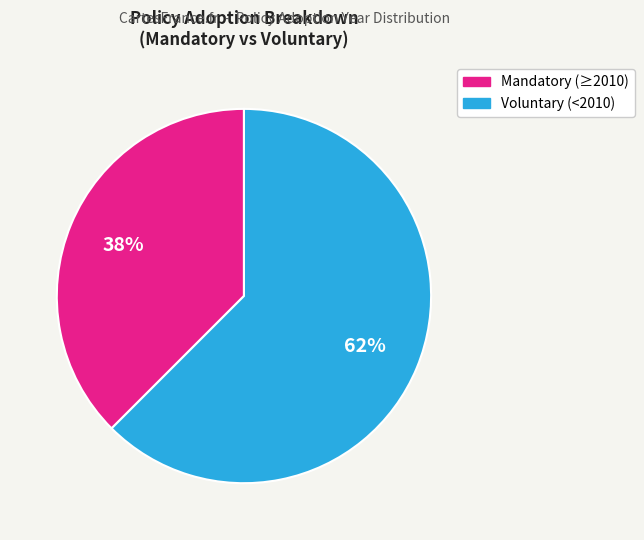

How many segments does this pie chart have?

2